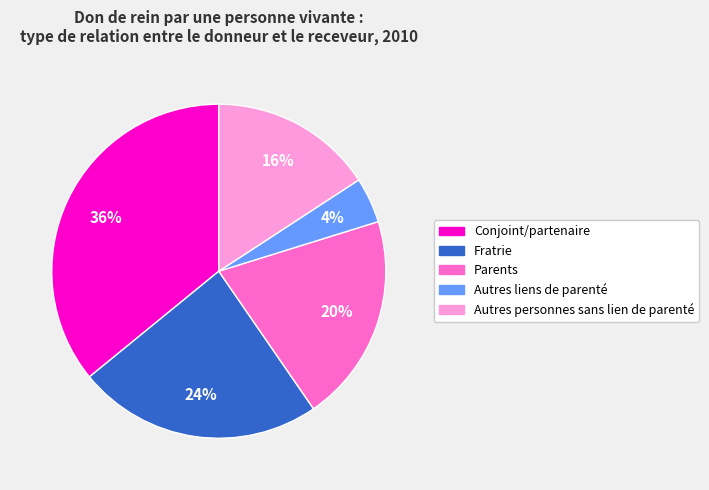

The Conjoint/partenaire slice represents 29% of the pie. True or false?

False